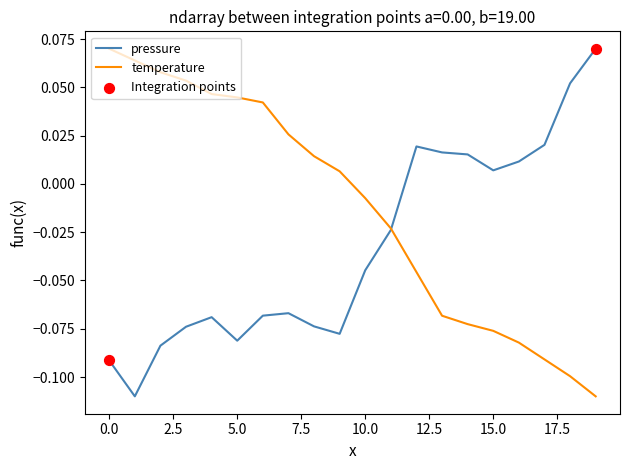

Rank the series by their average value, from lowest to highest.

pressure, temperature